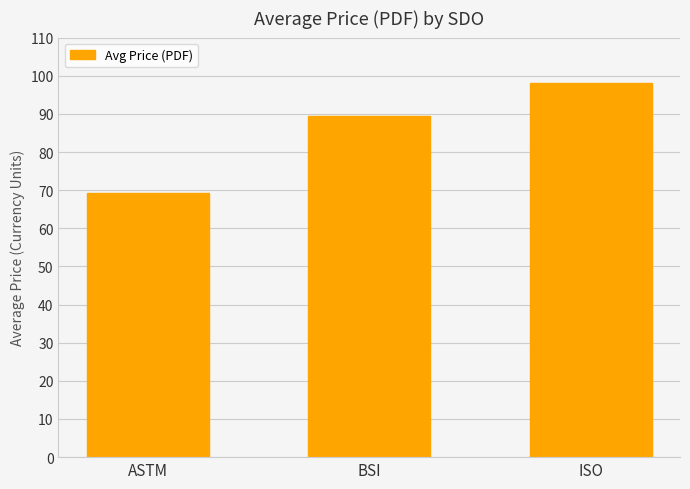

What is the smallest value displayed?

69.2